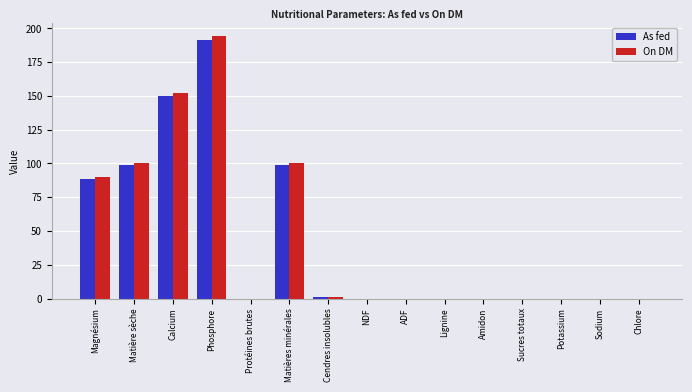

What is the sum of all As fed values?

627.9